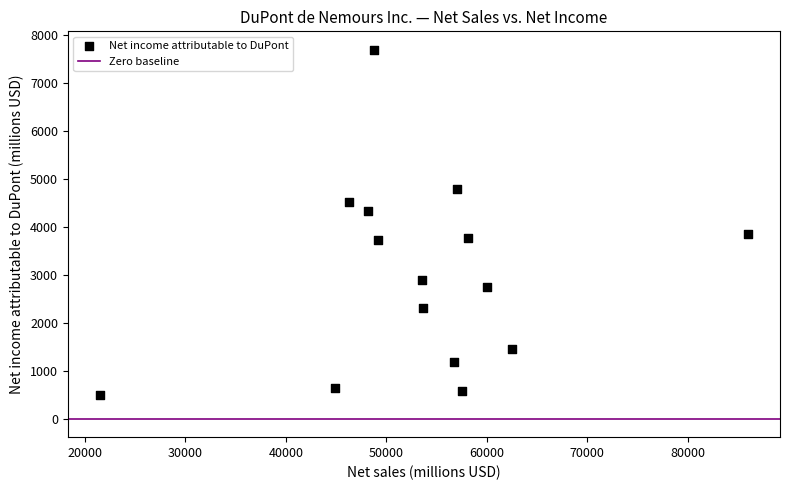

What is the range of Y values (max minus min)?

7187